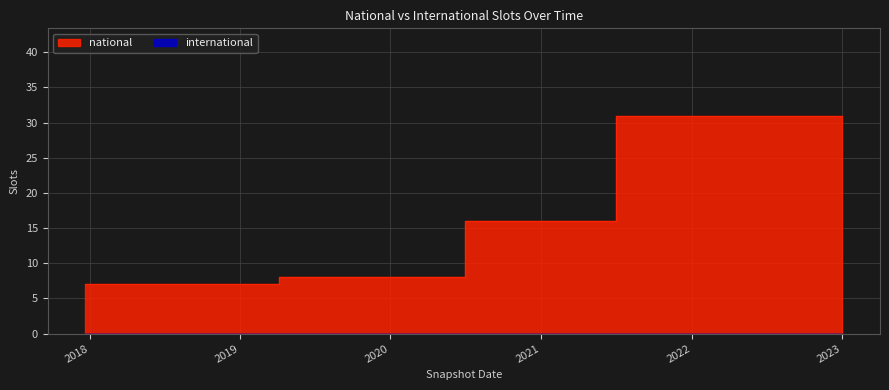

What position from the left is 2019-10-09?

8